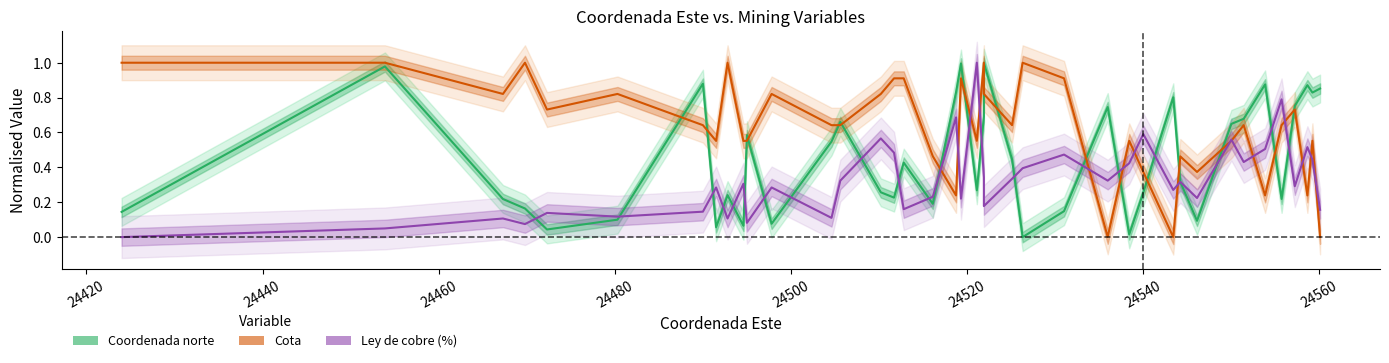

At which category is the sum across all series the highest?

24519.3